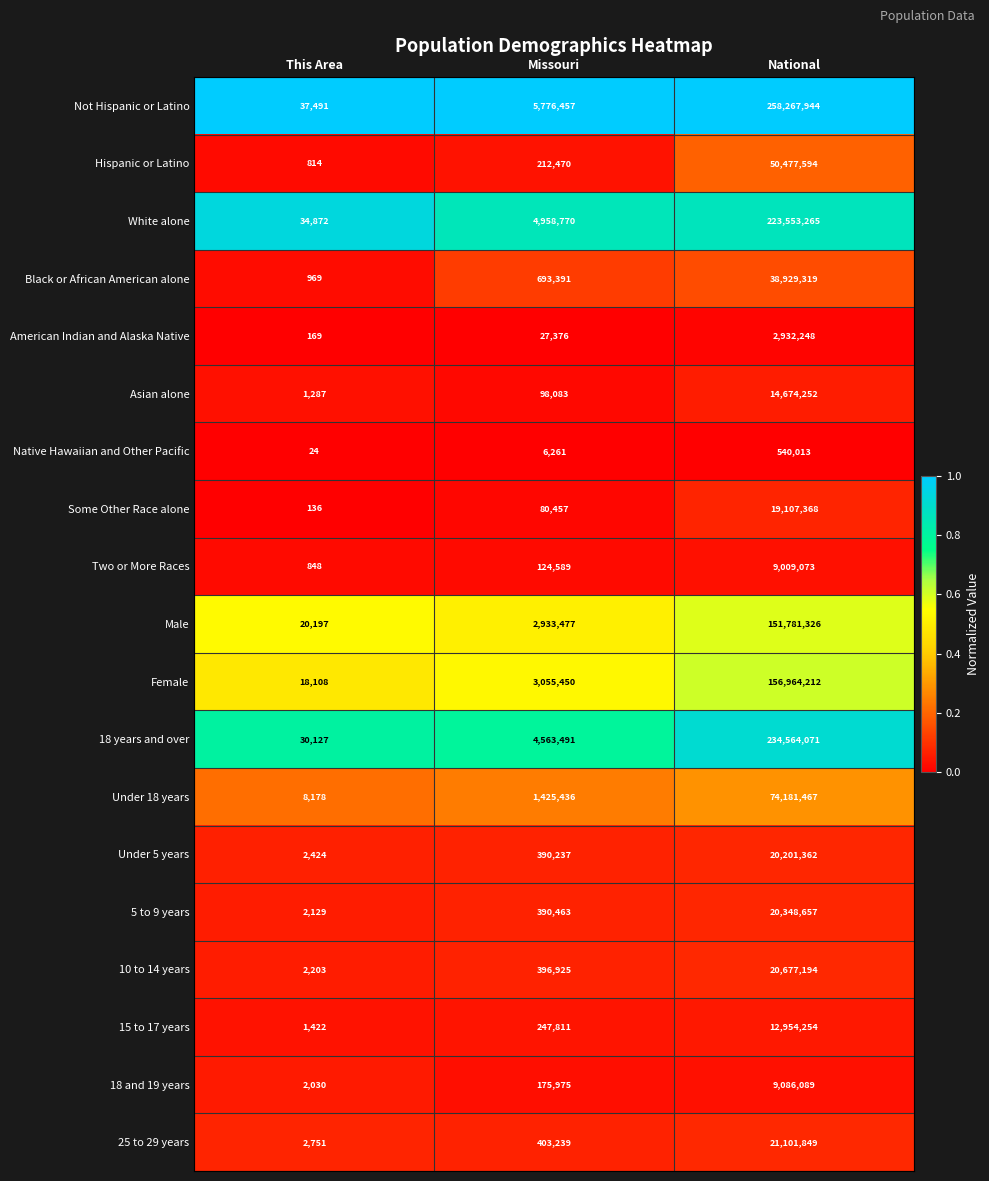

List the series in order of their peak value, highest first.

Not Hispanic or Latino, 18 years and over, White alone, Female, Male, Under 18 years, Hispanic or Latino, Black or African American alone, 25 to 29 years, 10 to 14 years, 5 to 9 years, Under 5 years, Some Other Race alone, Asian alone, 15 to 17 years, 18 and 19 years, Two or More Races, American Indian and Alaska Native, Native Hawaiian and Other Pacific